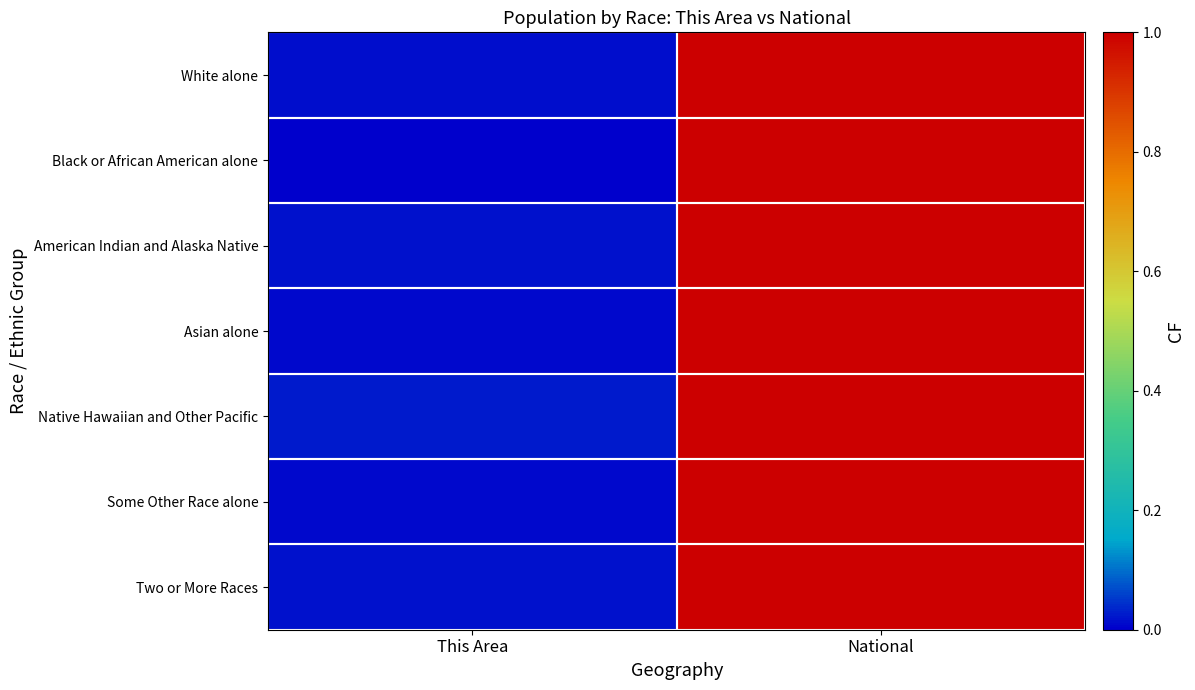

How many series are shown in this chart?

7